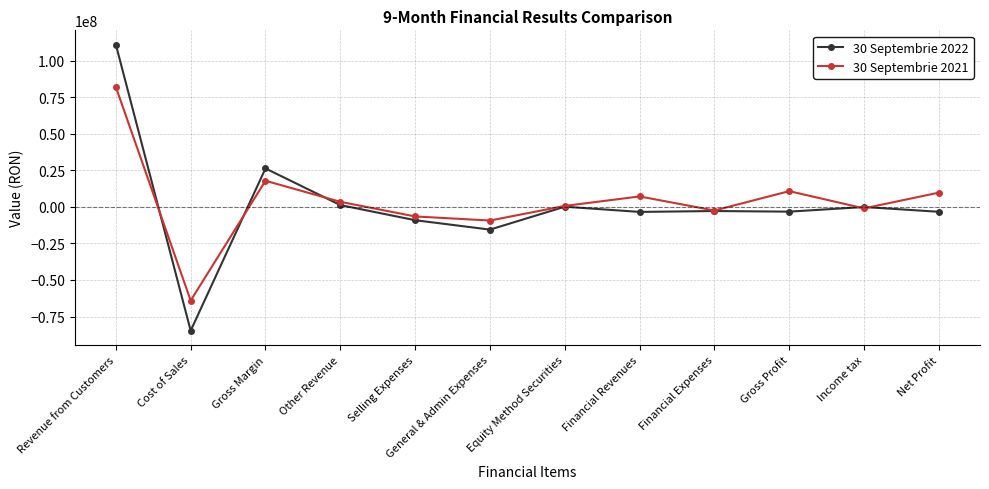

What is the highest value of the 30 Septembrie 2022 series?

110986624